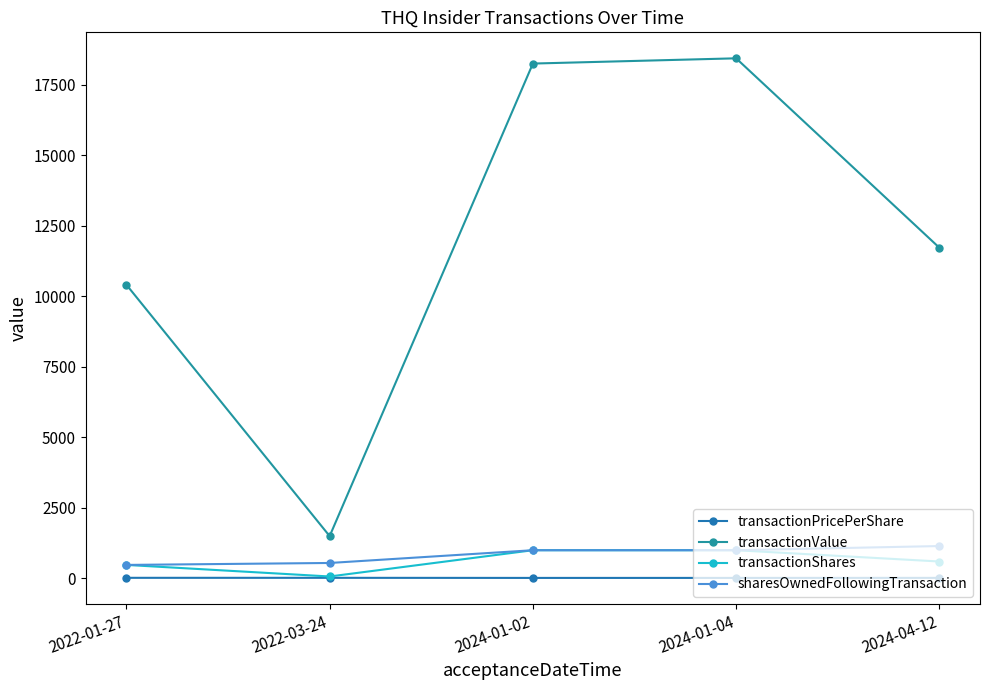

How many data points does each series have?

5